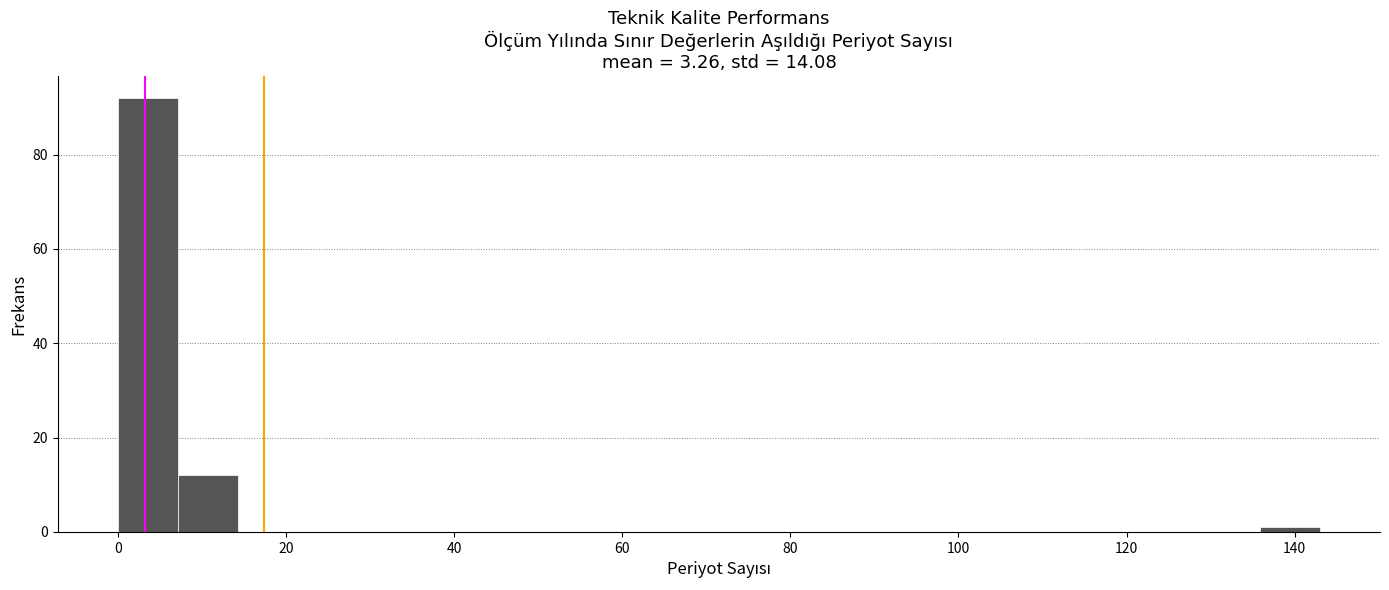

Around what value on the x-axis is the tallest bar? Give the approximate position of its centre, as read against the axis.

4